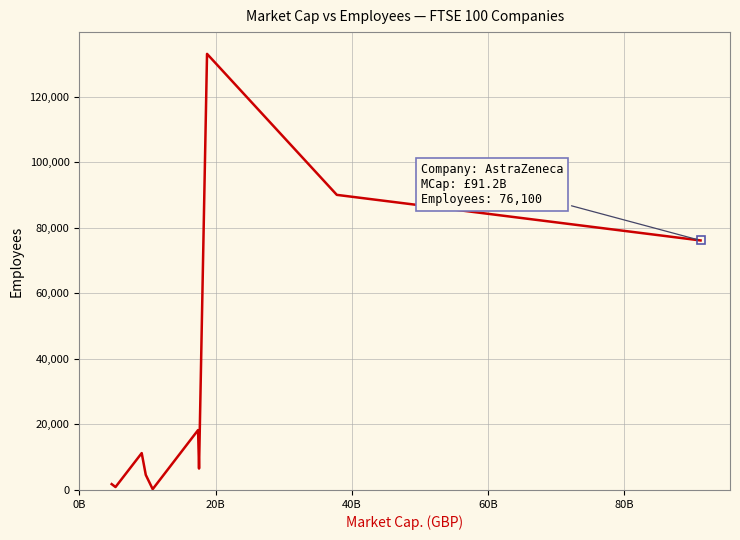

What is the maximum value shown in the chart?

133000